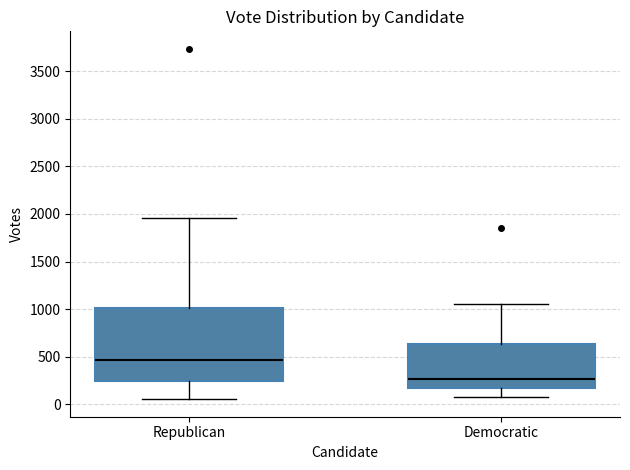

Where is the upper edge of the box for Democratic on the y-axis? The values are not printed on the chart, so give them approximately, as read against the axis.

650